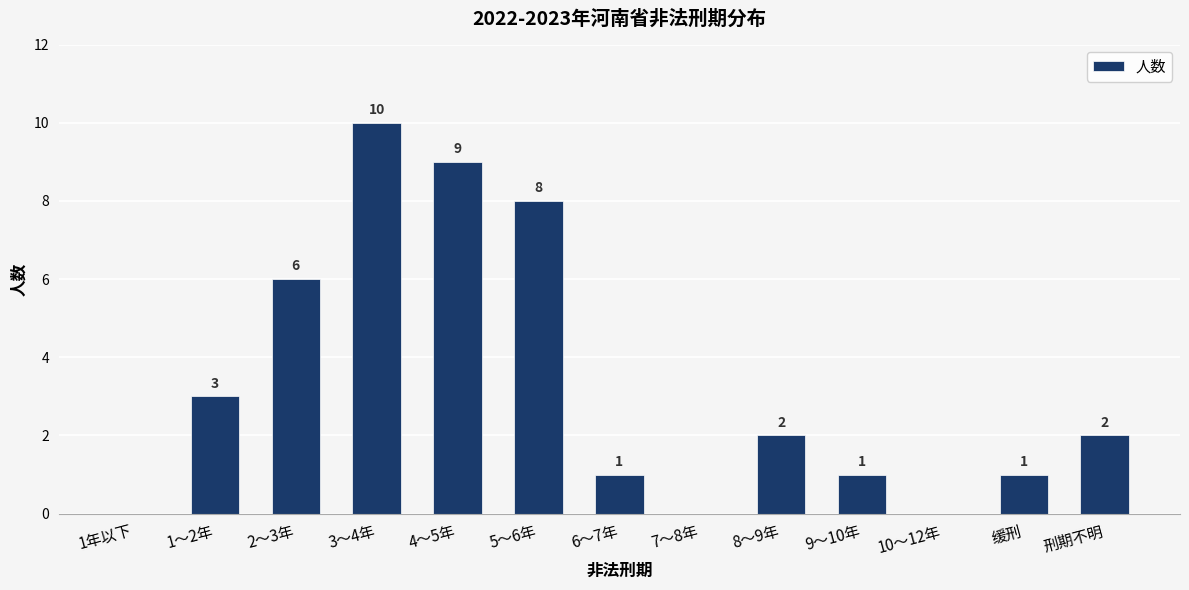

What value does the data have at 5～6年?

8